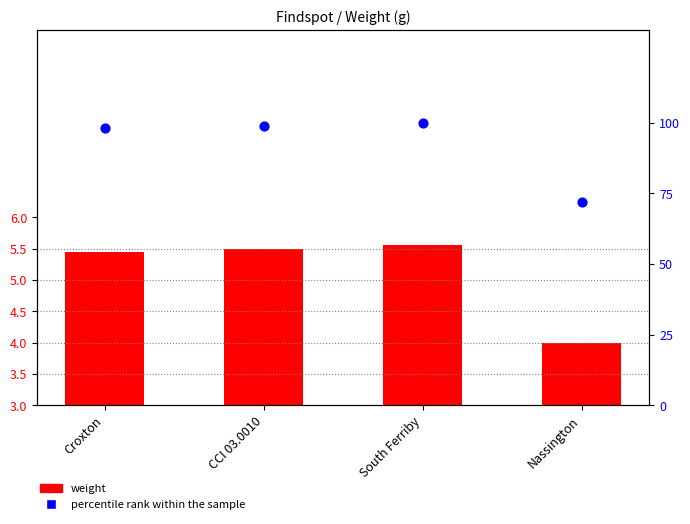

Which series reaches the minimum Y coordinate?

weight